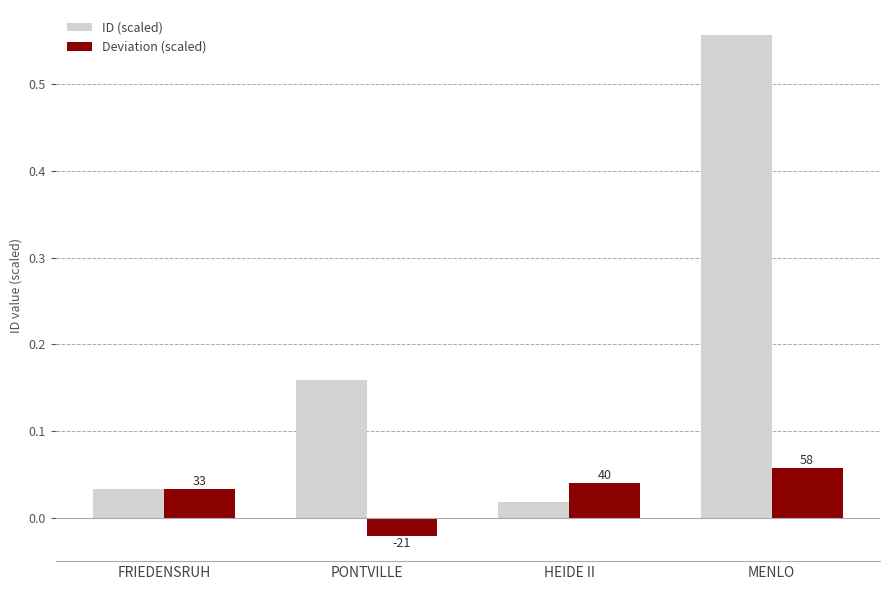

Between PONTVILLE and MENLO, which series saw the biggest shift?

ID (scaled)